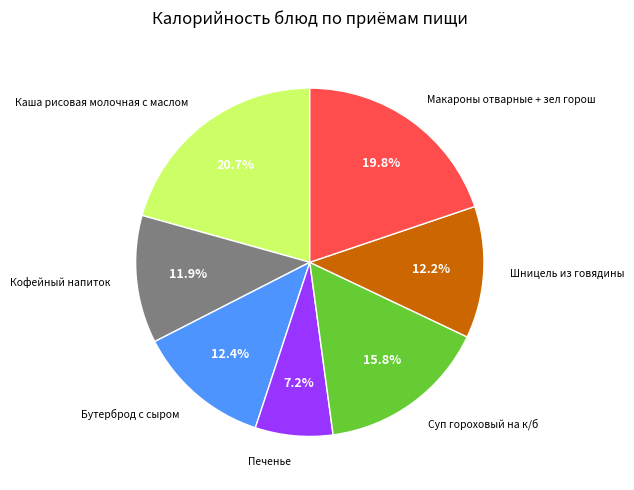

Does any single category account for the majority?

No